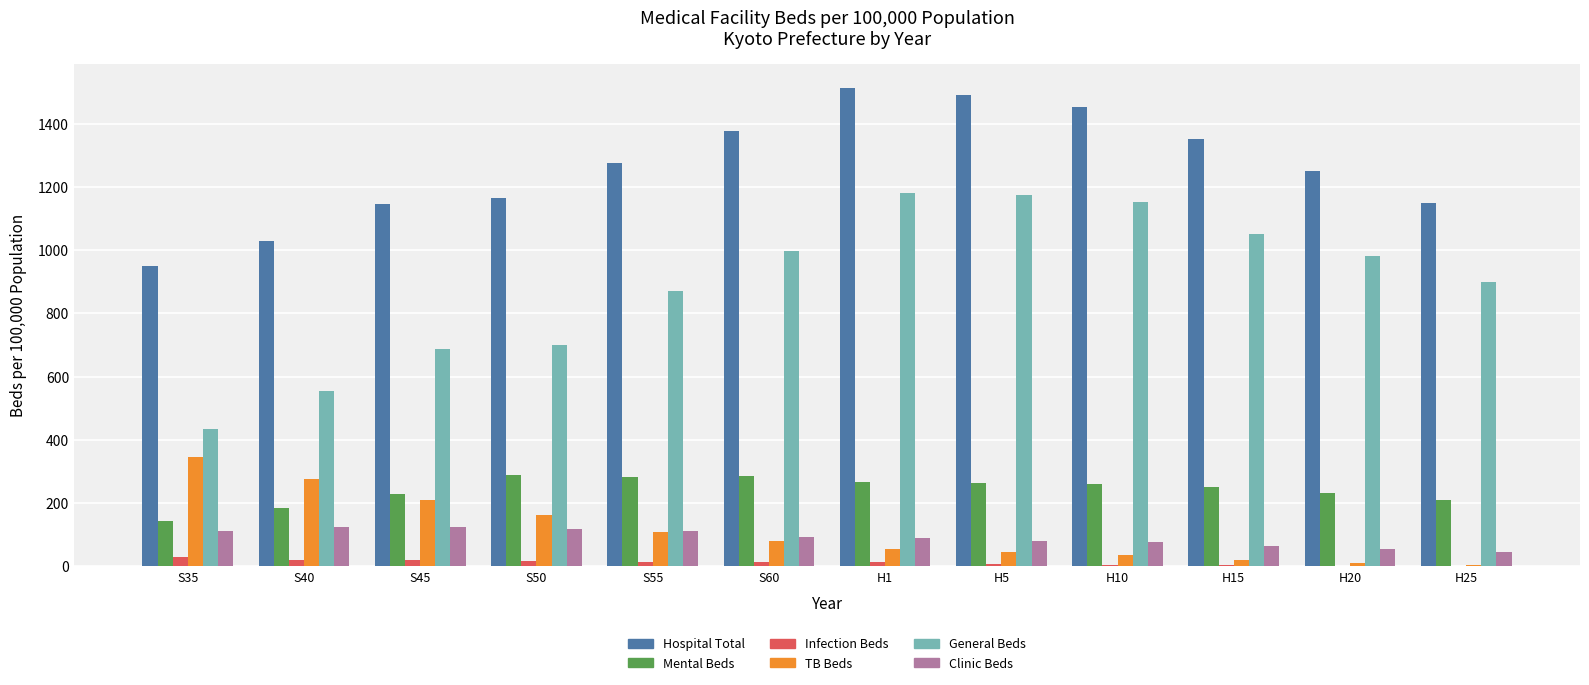

Does the chart contain stacked bars?

No